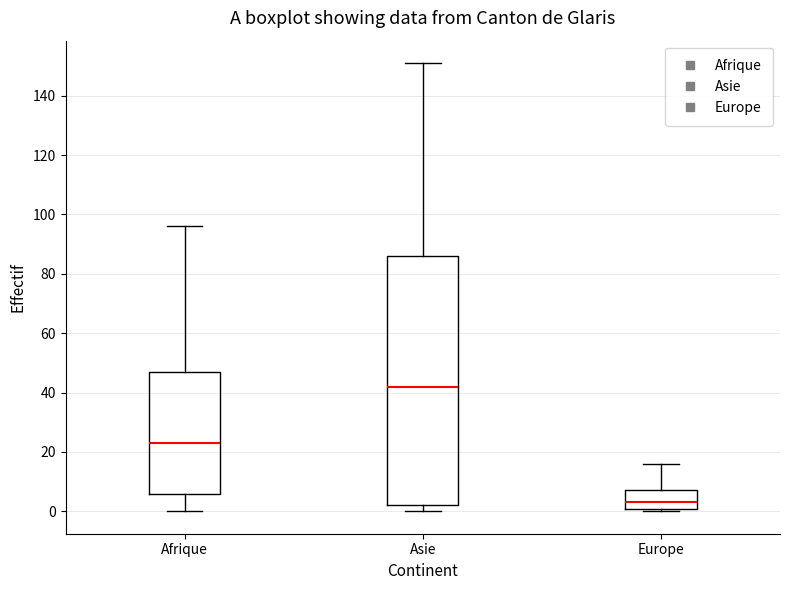

Where does the median line of the box for Europe sit on the y-axis? The values are not printed on the chart, so give them approximately, as read against the axis.

4